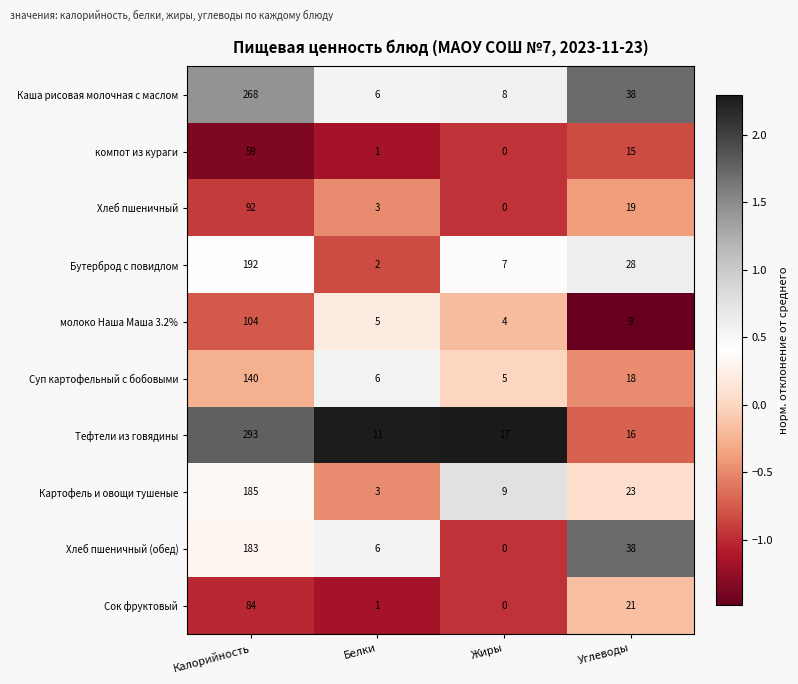

What is the spread (max minus min) of values at Жиры?

17